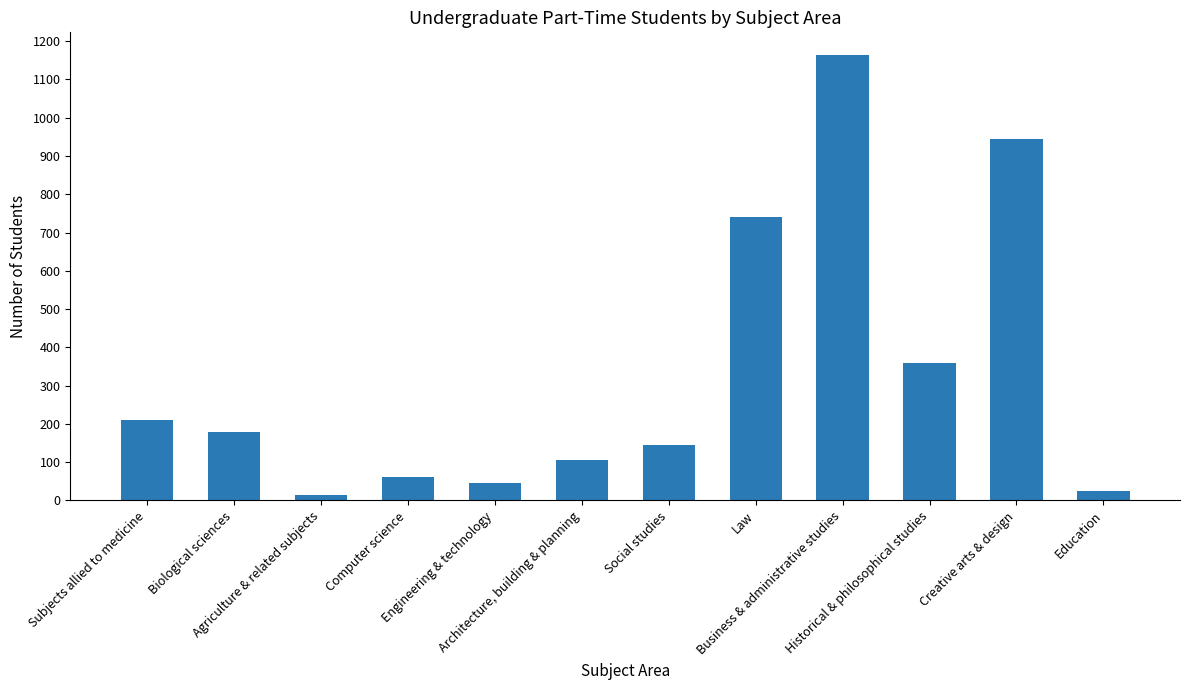

Where does the data first go above 180?

Subjects allied to medicine